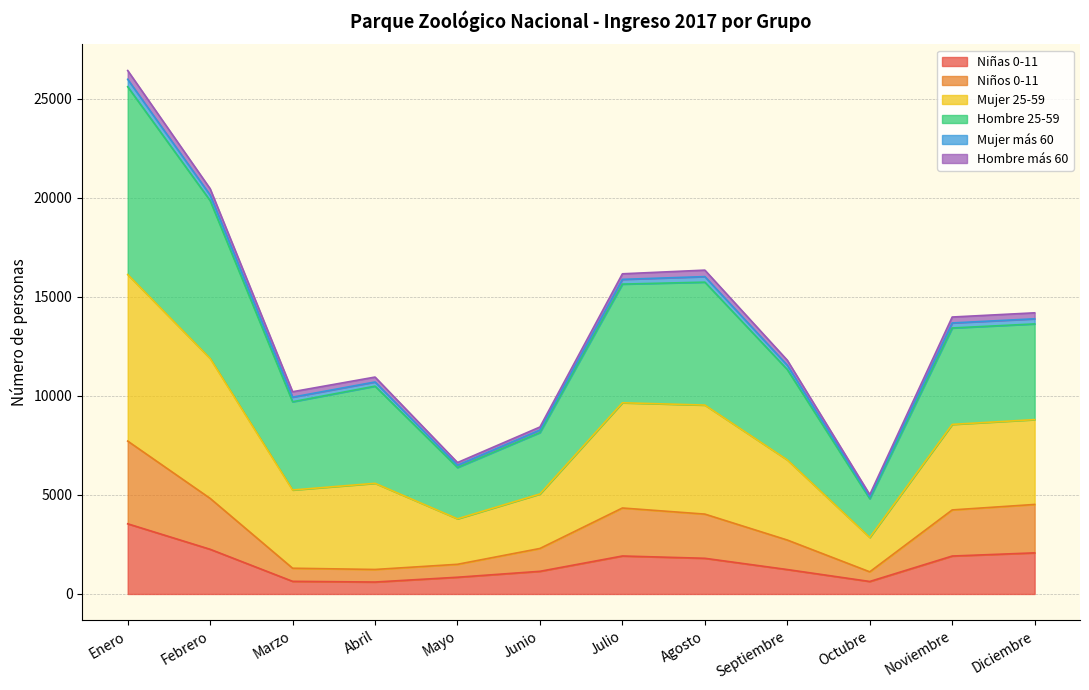

True or false: Mujer 25-59 and Hombre 25-59 intersect in this chart.

False